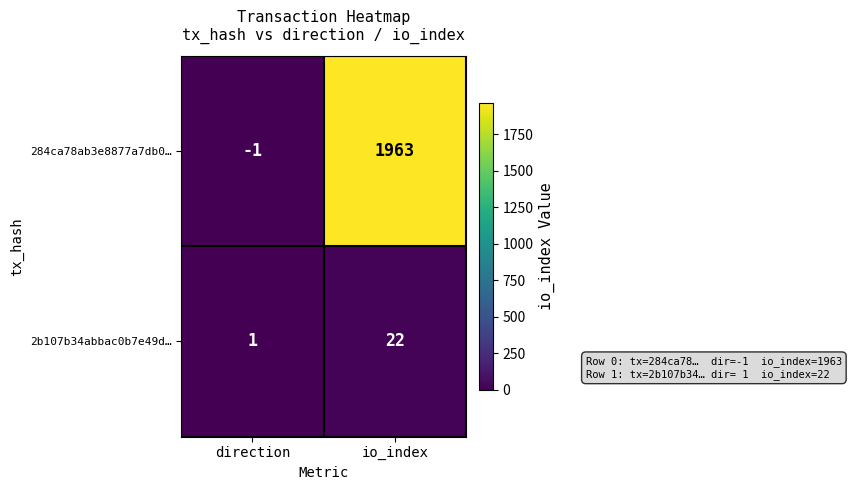

What is the approximate value of 2b107b34abbac0b7e49d… at io_index?

22